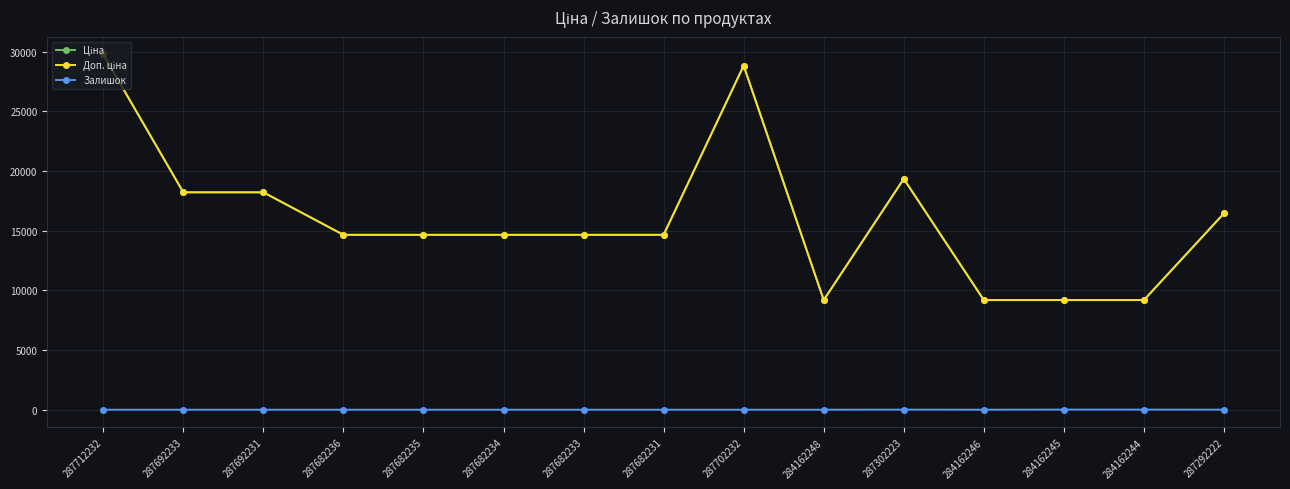

Read the Залишок value at 284162245.

11.0